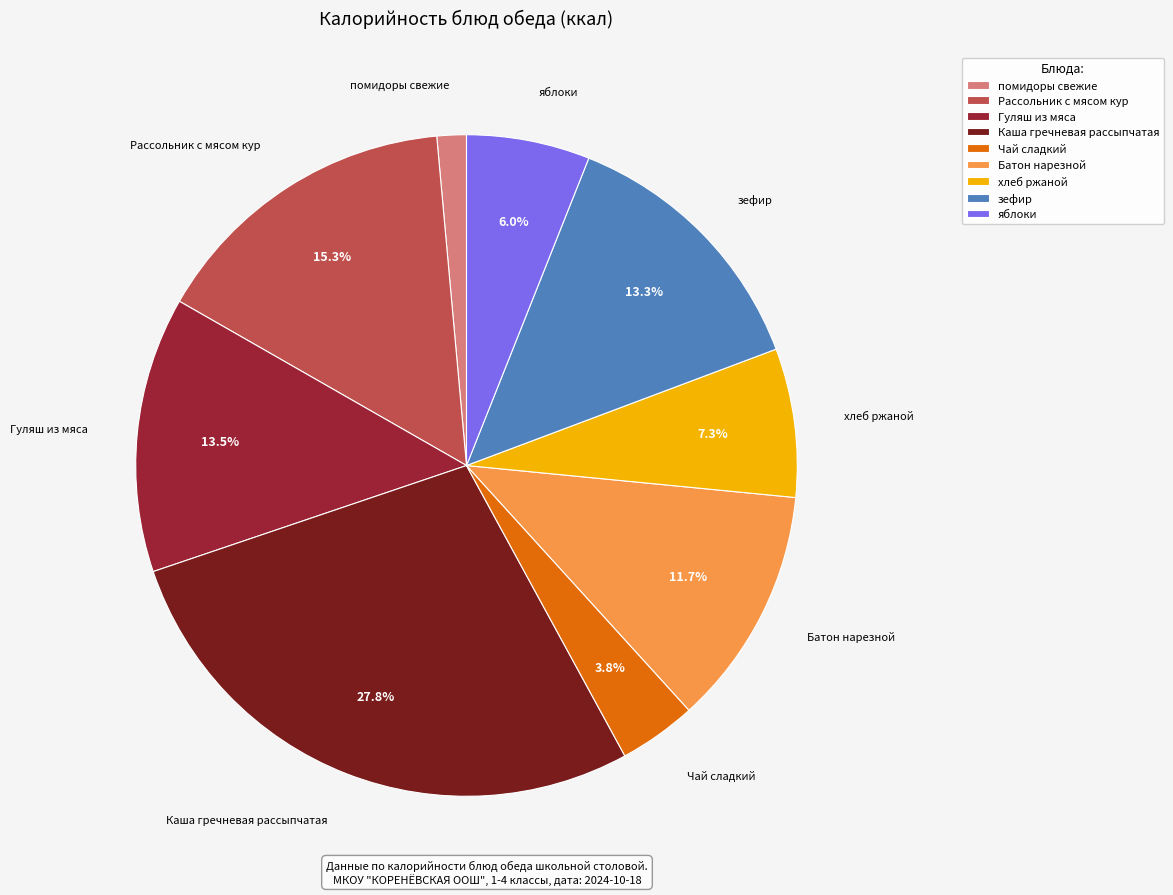

To the nearest percent, what is the combined percentage of Каша гречневая рассыпчатая and Гуляш из мяса?

41%